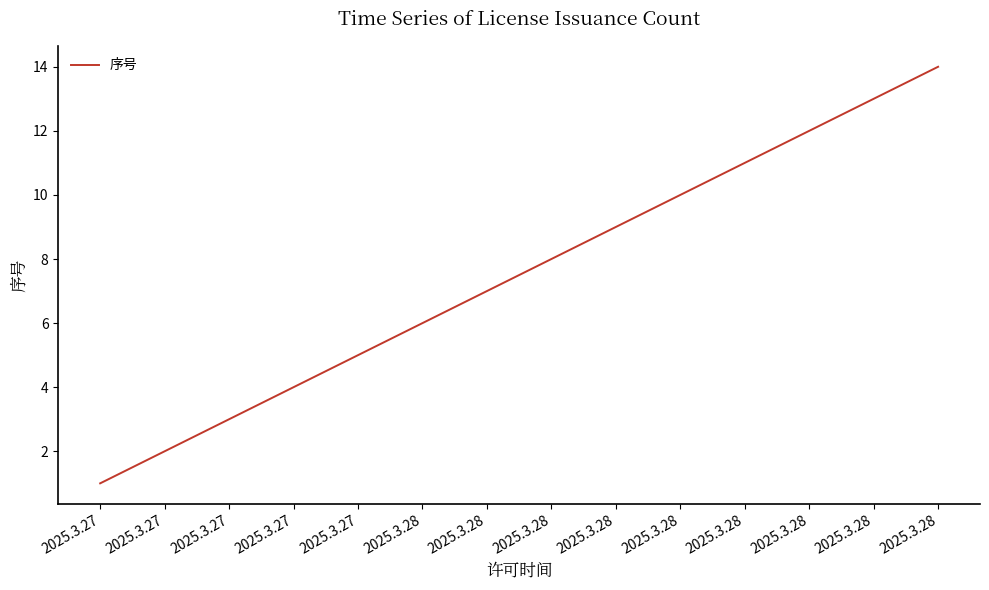

What is the difference between the maximum and minimum values?

13